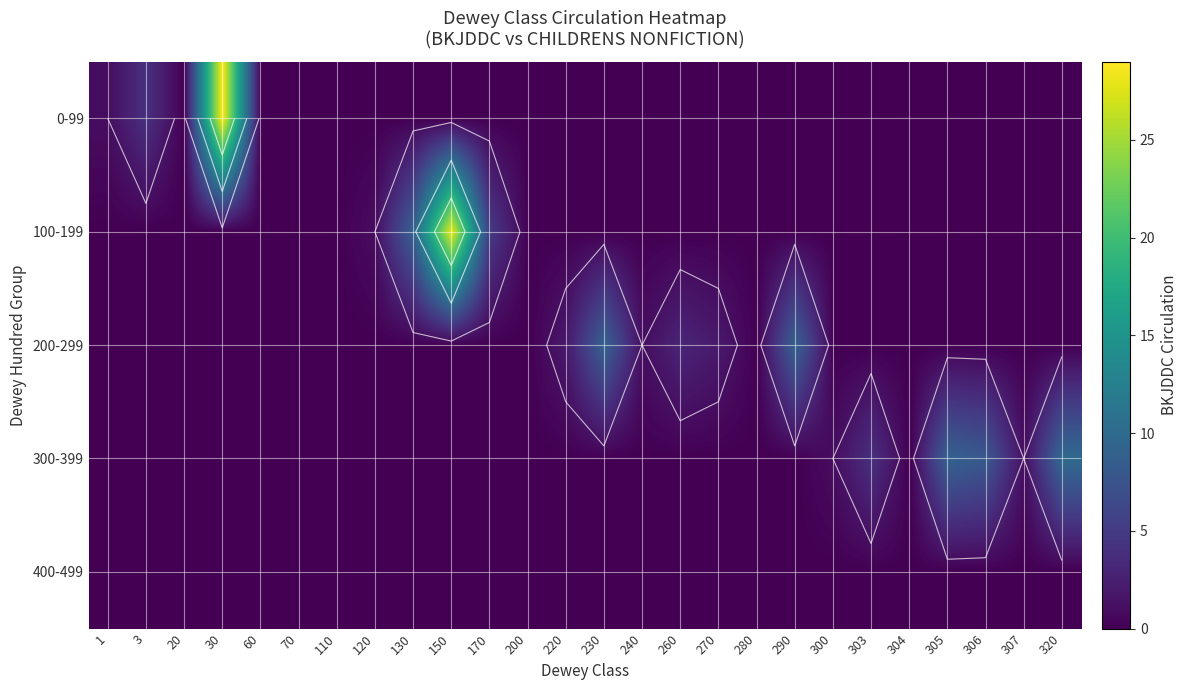

Is it true that 0-99 equals 20 at 240?

False